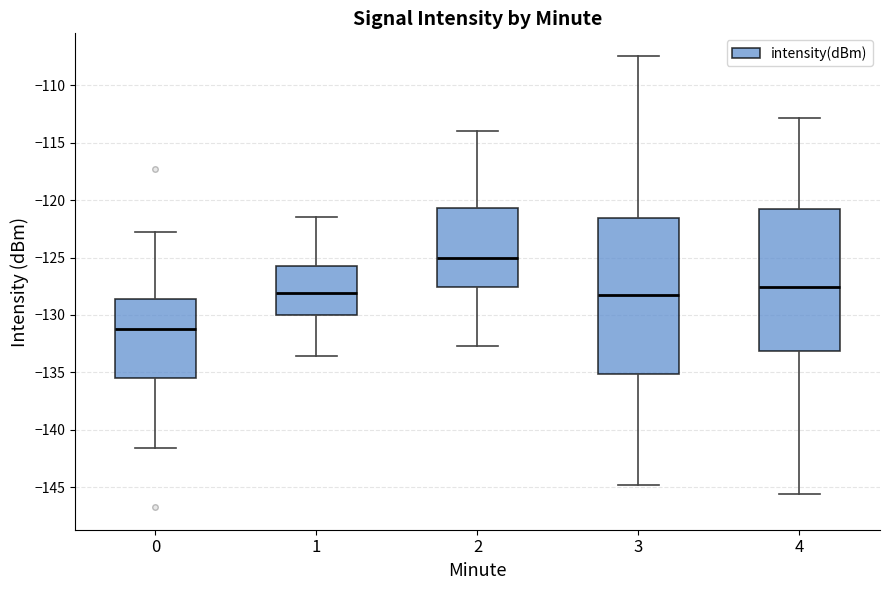

Reading left to right, transcribe this box plot: for each box, give where its median line is, the range the box spans, and where its two whiskers end, as read against the y-axis. The values are not printed on the chart, so give them approximately, as read against the axis.

0: median -131.0, box -135.5 to -128.5, whiskers -141.5 to -123.0
1: median -128.0, box -130.0 to -125.5, whiskers -133.5 to -121.5
2: median -125.0, box -127.5 to -120.5, whiskers -132.5 to -114.0
3: median -128.5, box -135.0 to -121.5, whiskers -145.0 to -107.5
4: median -127.5, box -133.0 to -121.0, whiskers -145.5 to -113.0